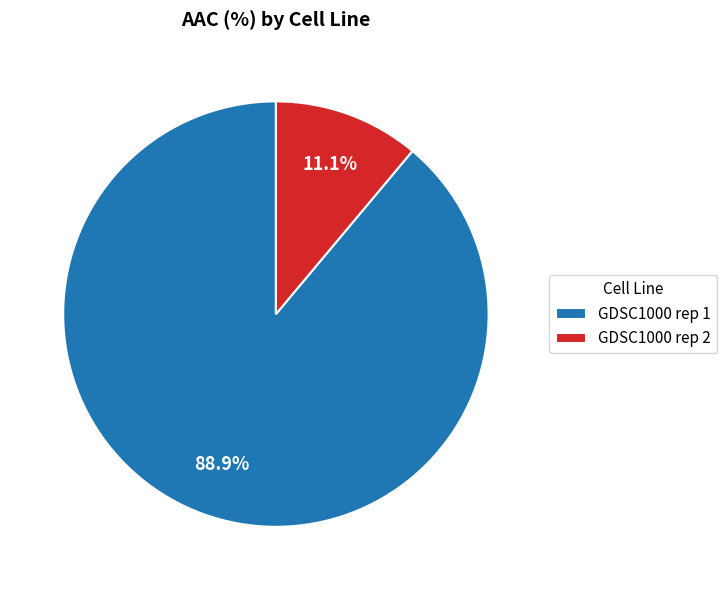

To the nearest percent, what is the difference between the largest and smallest slice percentages?

78%